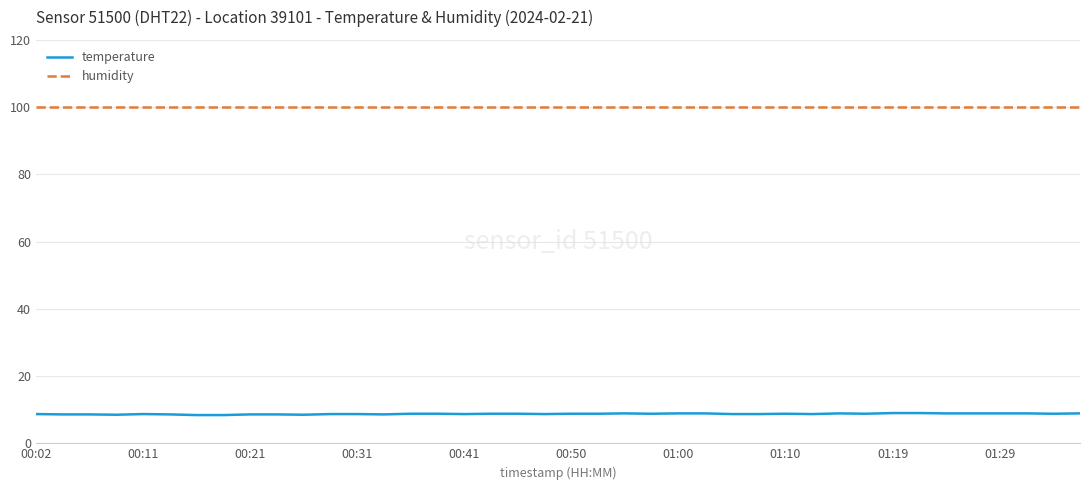

What is the greatest value displayed?

99.9